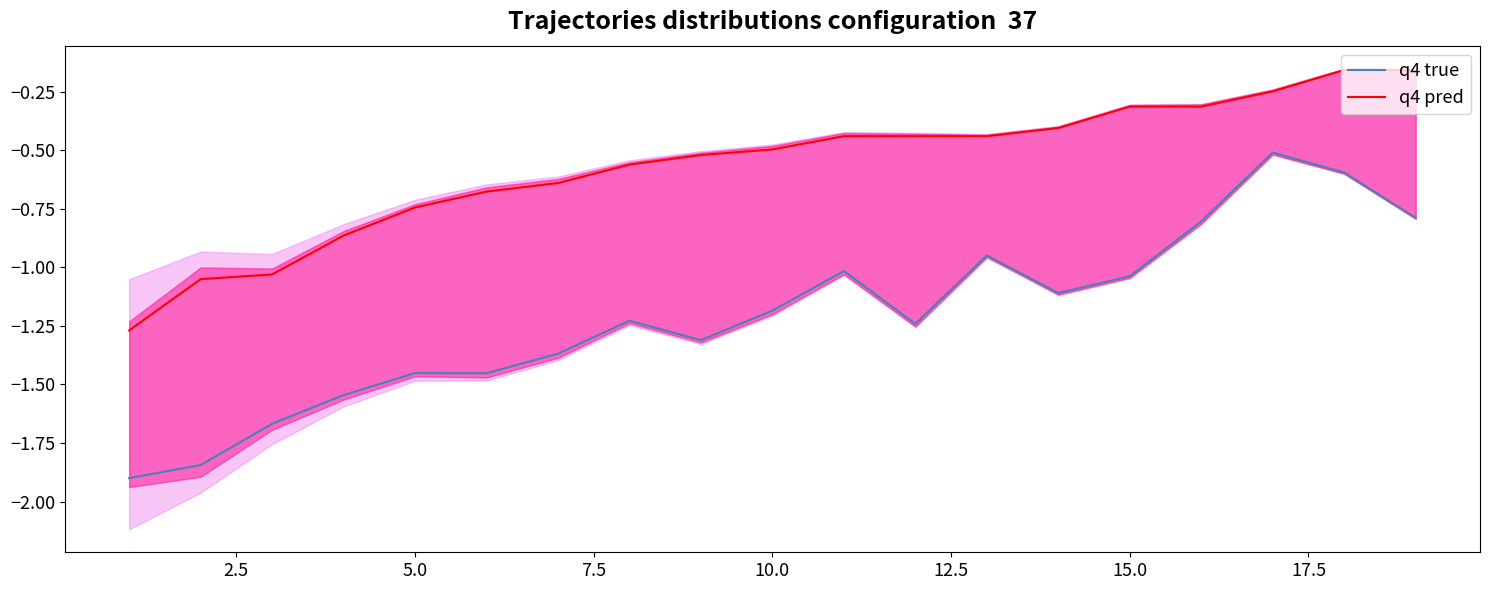

Rank the series by their average value, from lowest to highest.

q4 true, q4 pred